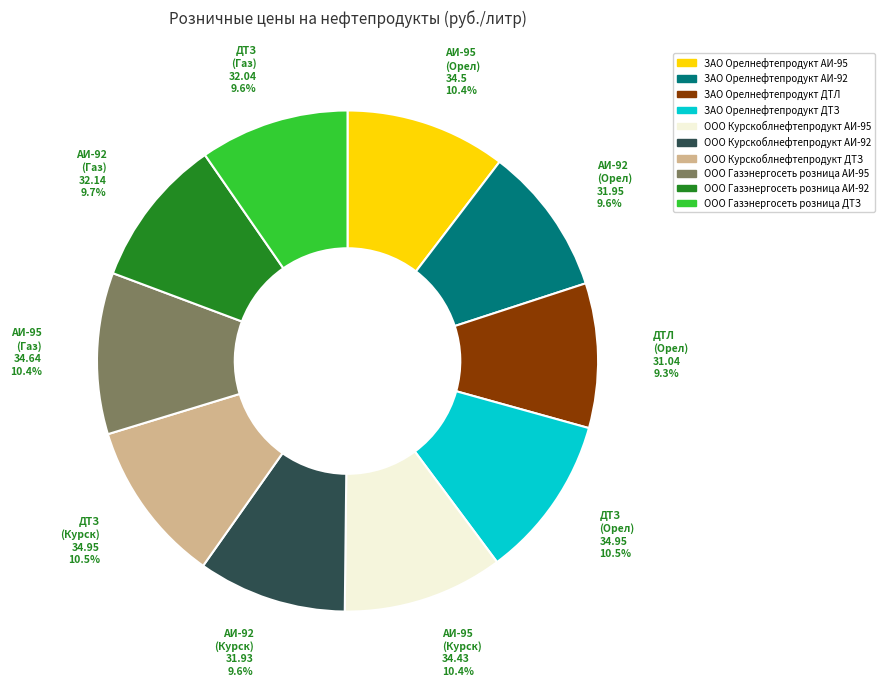

Approximately how many times larger is the value at ООО Курскоблнефтепродукт АИ-92 compared to ООО Курскоблнефтепродукт ДТЗ?

0.9